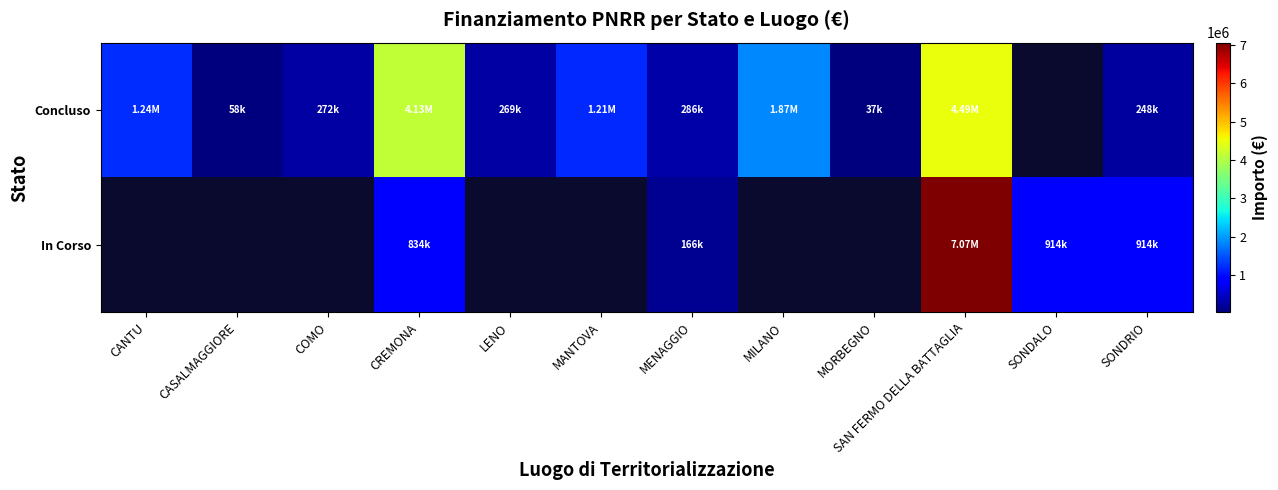

At which label does Concluso first exceed 1206048?

CANTU